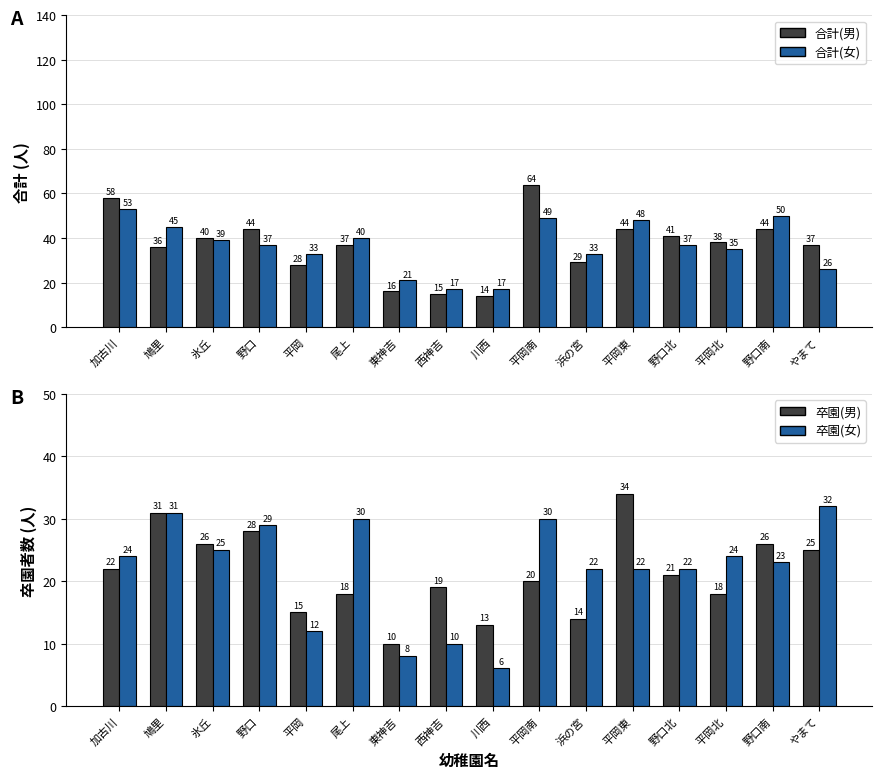

Which series has the largest range (max minus min)?

合計(男)